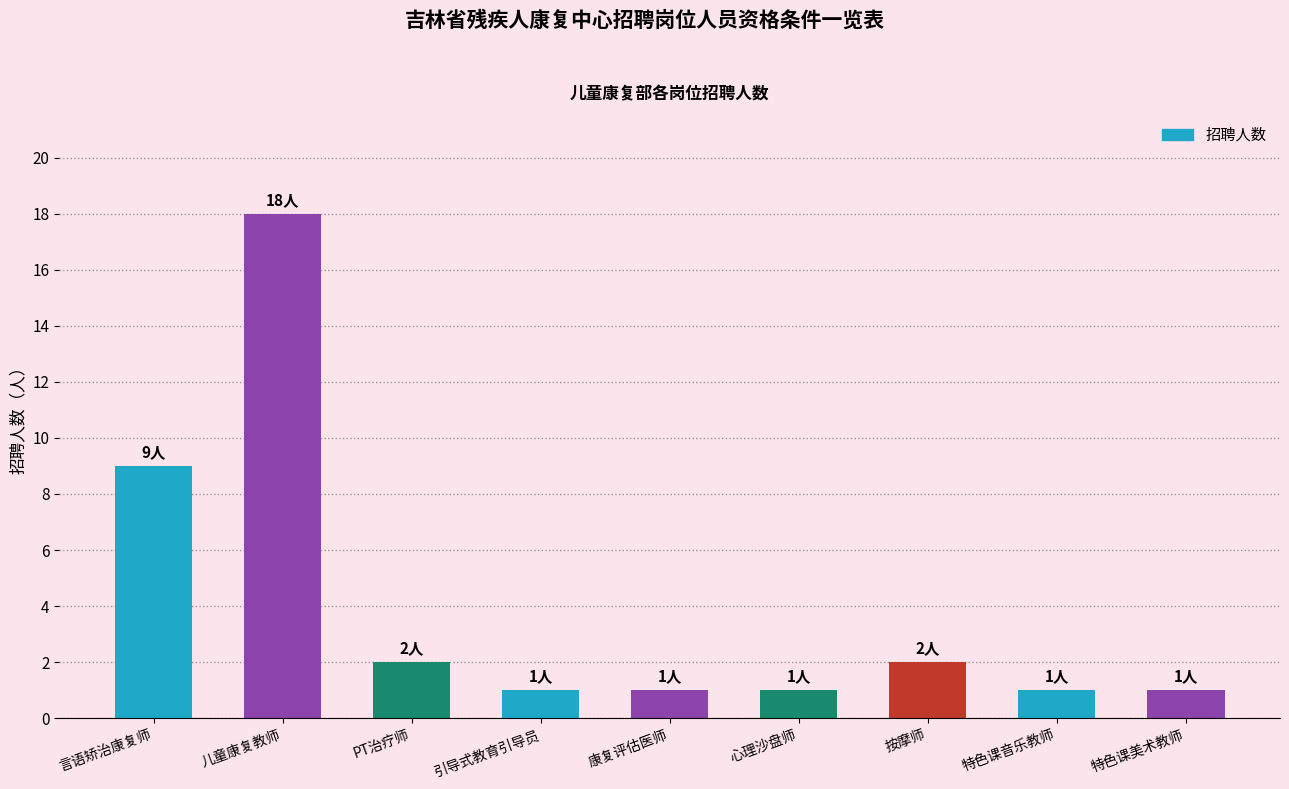

What is the change in value from PT治疗师 to 引导式教育引导员?

-1